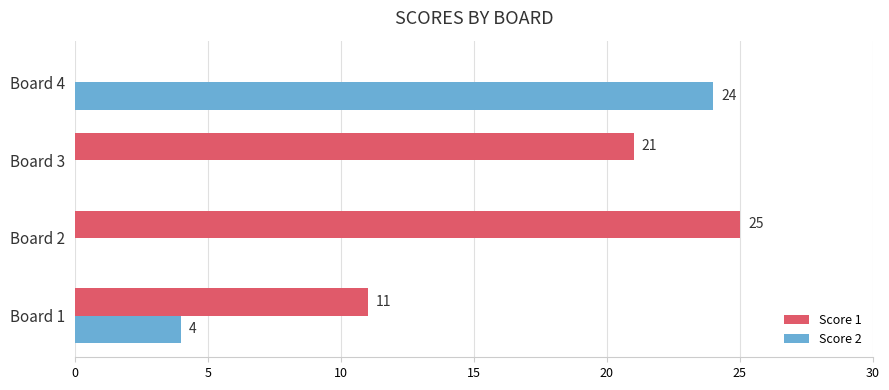

Is the value of Score 2 at Board 1 greater than the value of Score 1 at Board 4?

Yes